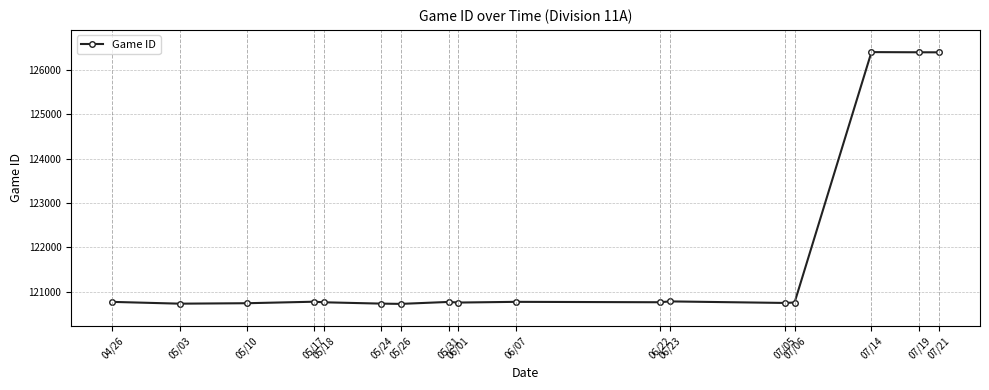

What is the value of the 7th point from the left?

120730